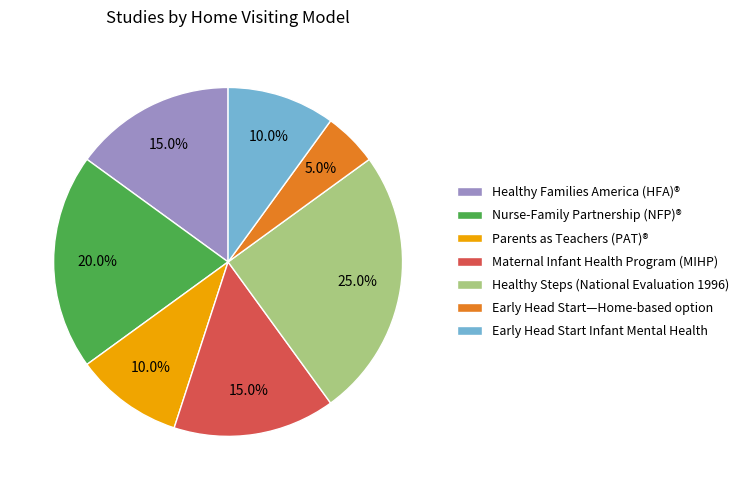

Which slice is the largest?

Healthy Steps (National Evaluation 1996)